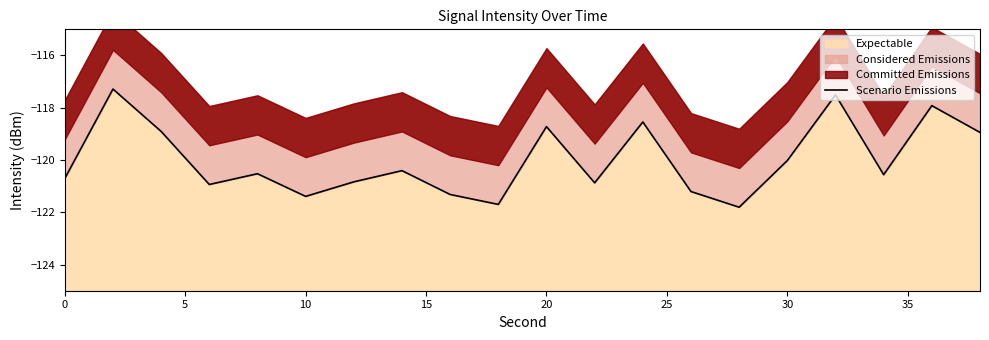

The Expectable series shows -120.7 at 0. True or false?

True